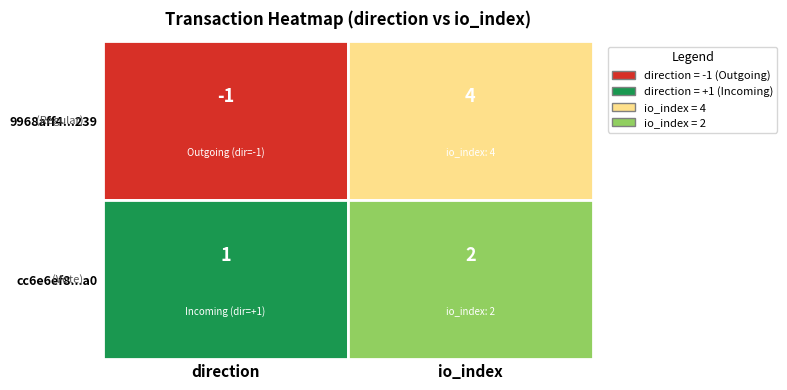

Count the 9968aff4da5d6001cb2a80adea275269391c239 values in the range -1 to 4.

2